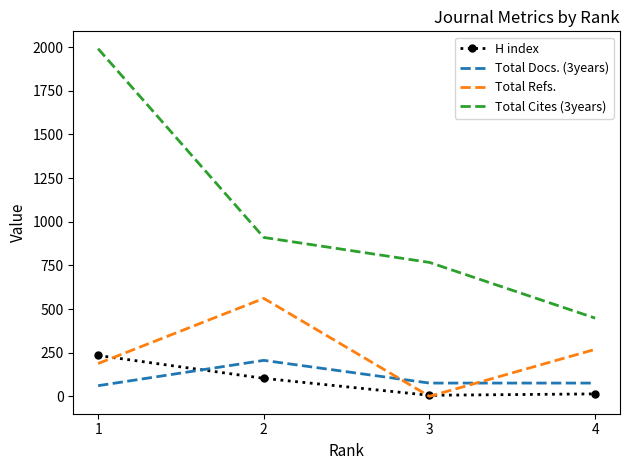

At how many categories does at least one series exceed 1067?

1